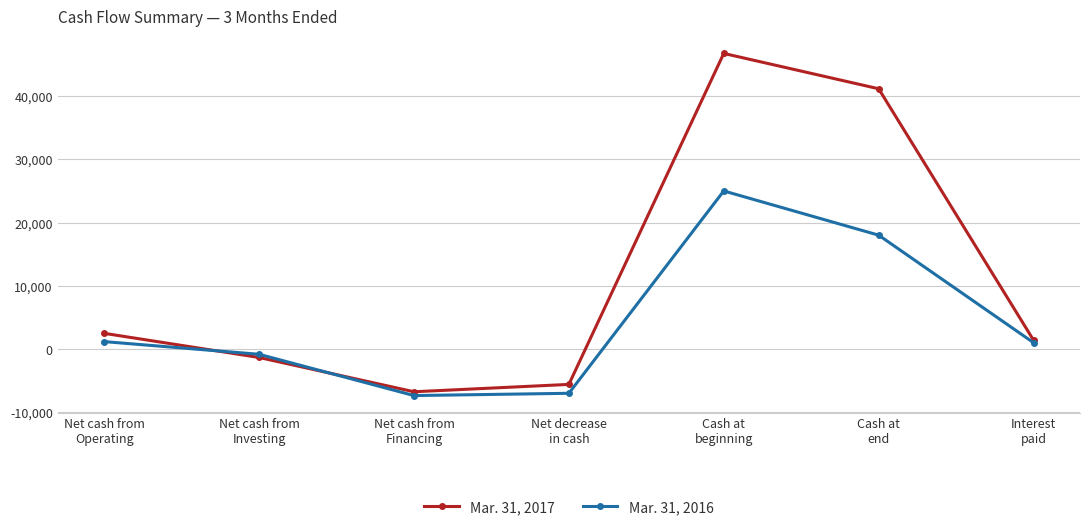

In Mar. 31, 2016, how many points are higher than both neighbors (excluding endpoints)?

1